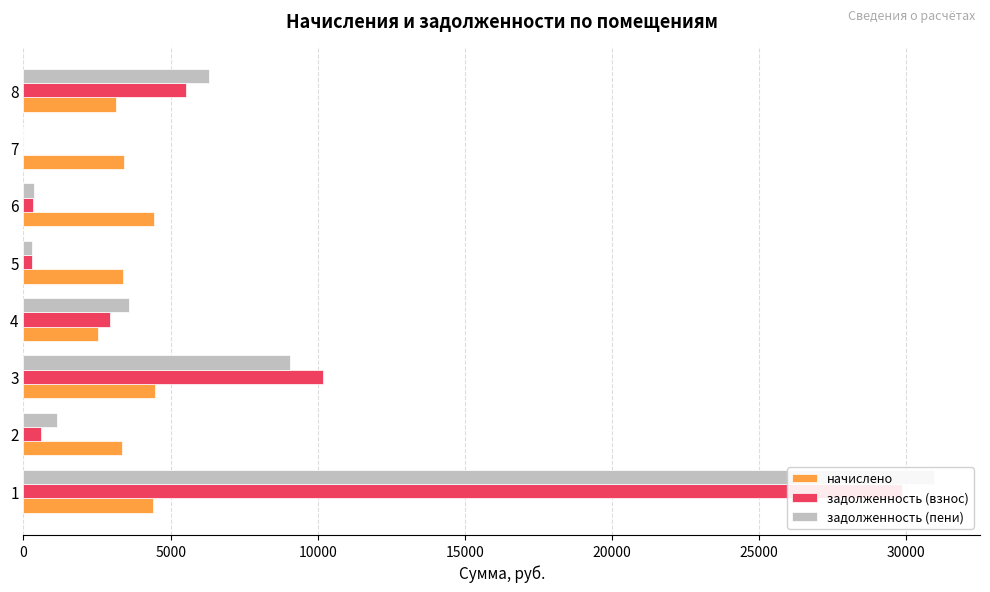

Count the number of categories in the chart.

8